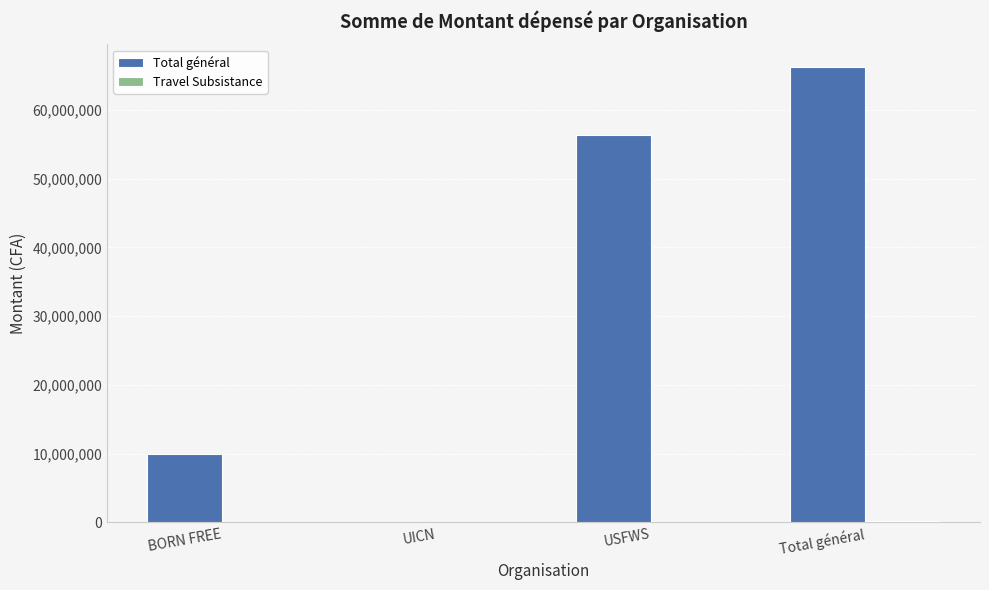

What is the difference between the Total général values at Total général and BORN FREE?

56311750